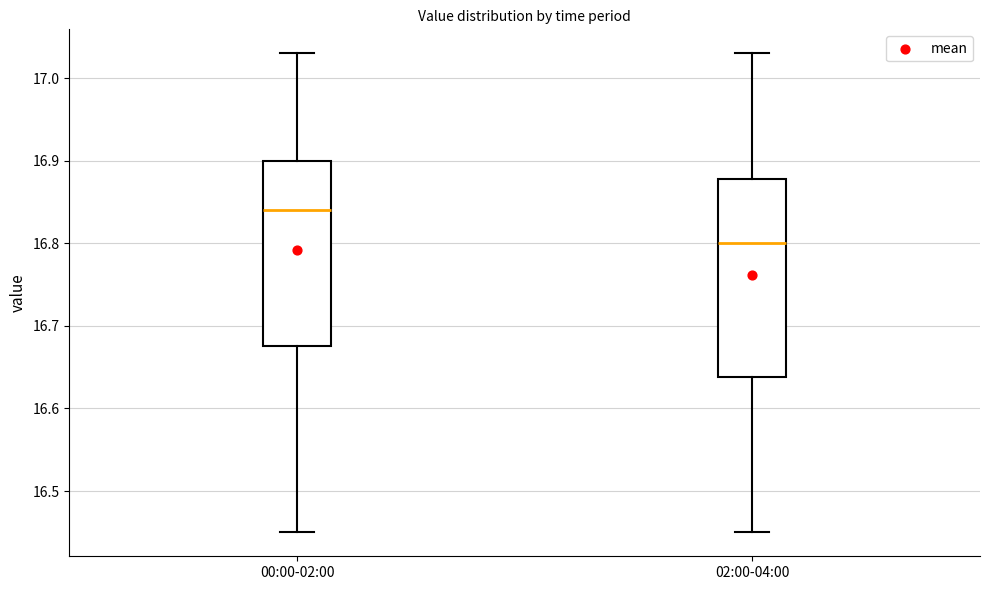

Which box's median line is the highest?

00:00-02:00